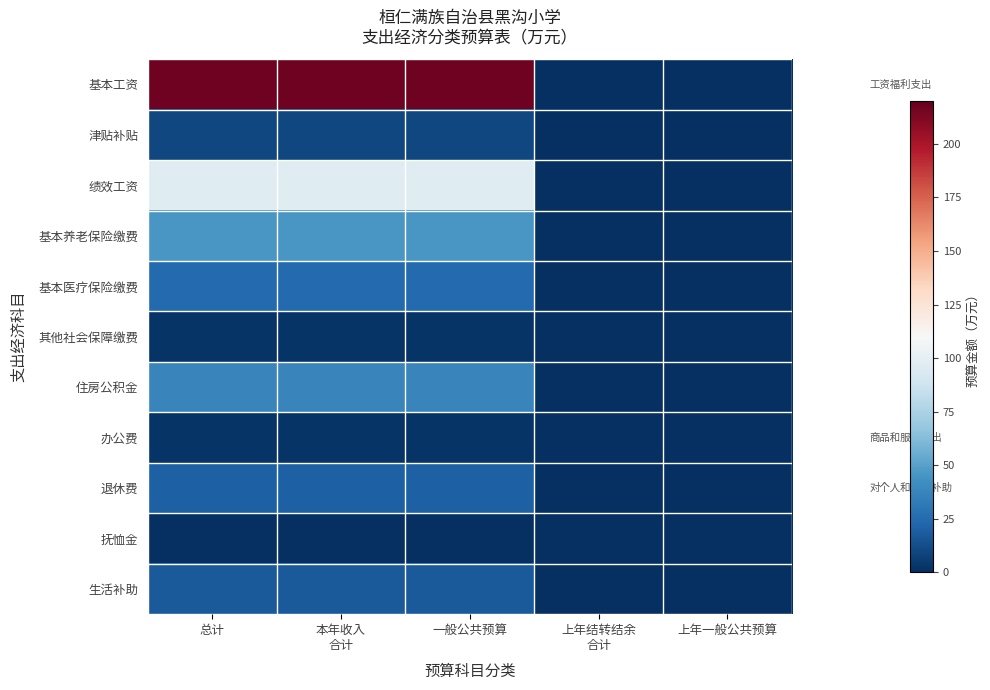

What is the difference between the highest and lowest values at 总计?

216.5